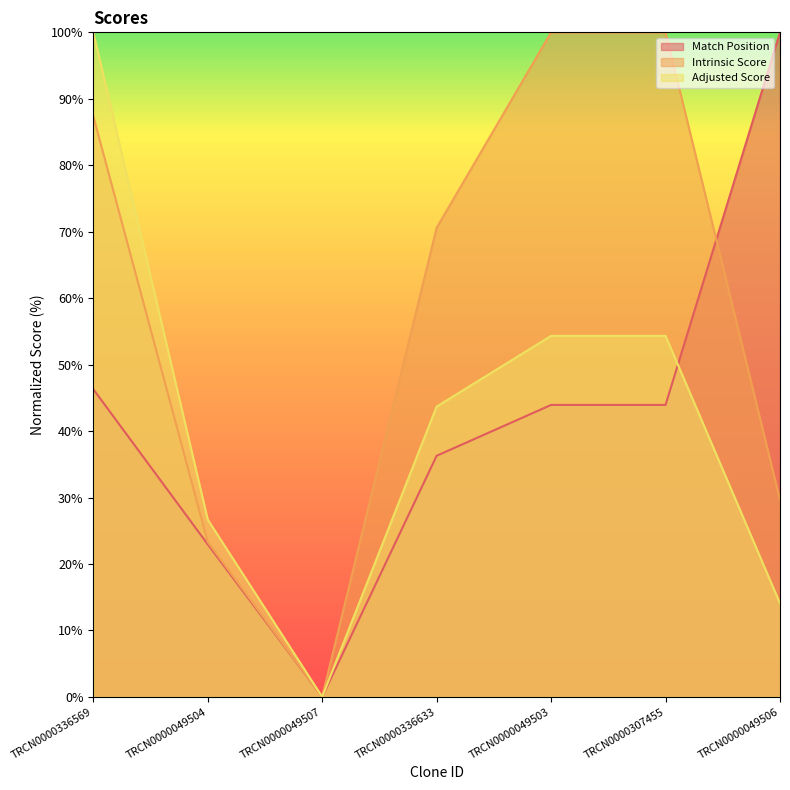

What are all the series names shown in the legend?

Match Position, Intrinsic Score, Adjusted Score